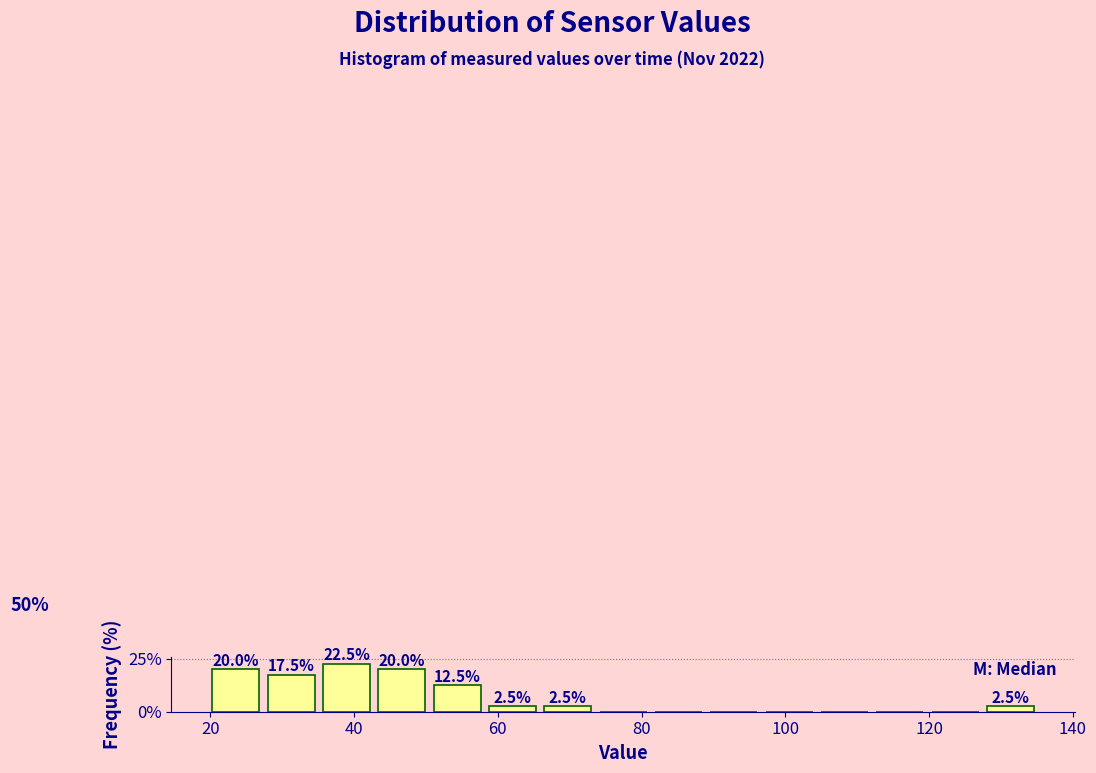

Read against the x-axis, roughly where is the centre of the tallest bar?

38